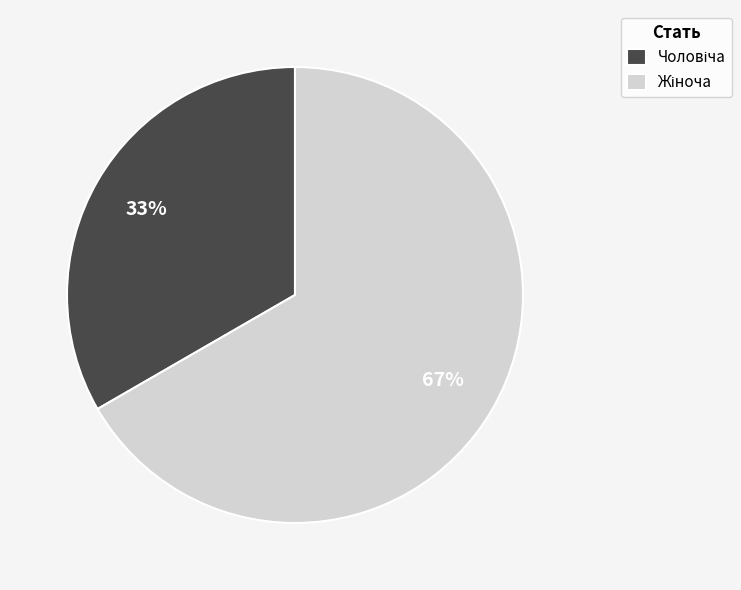

How many segments does this pie chart have?

2